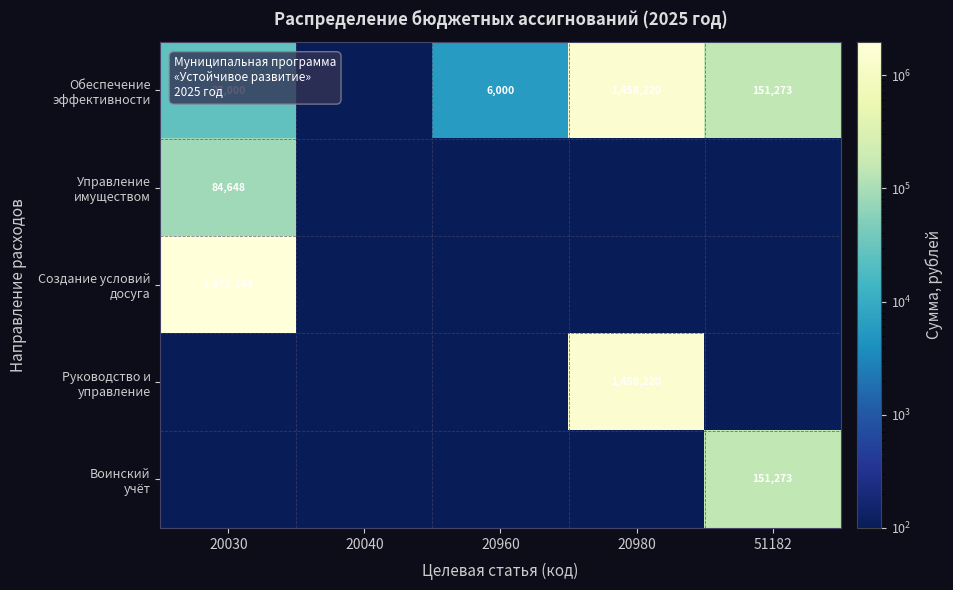

Which series has the largest range (max minus min)?

Создание условий досуга